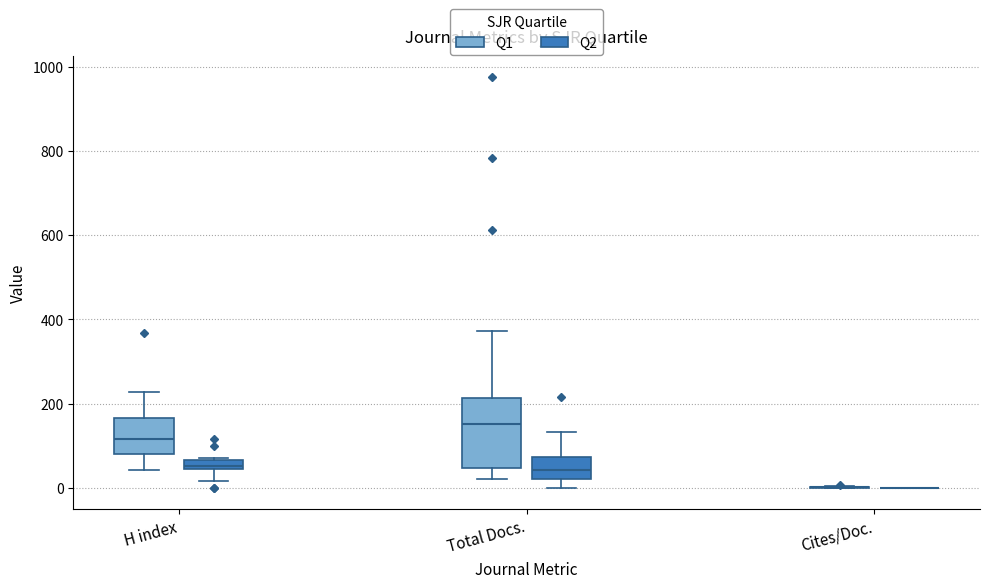

Which box is the tallest, from its lower edge to its upper edge?

Total Docs. (Q1)